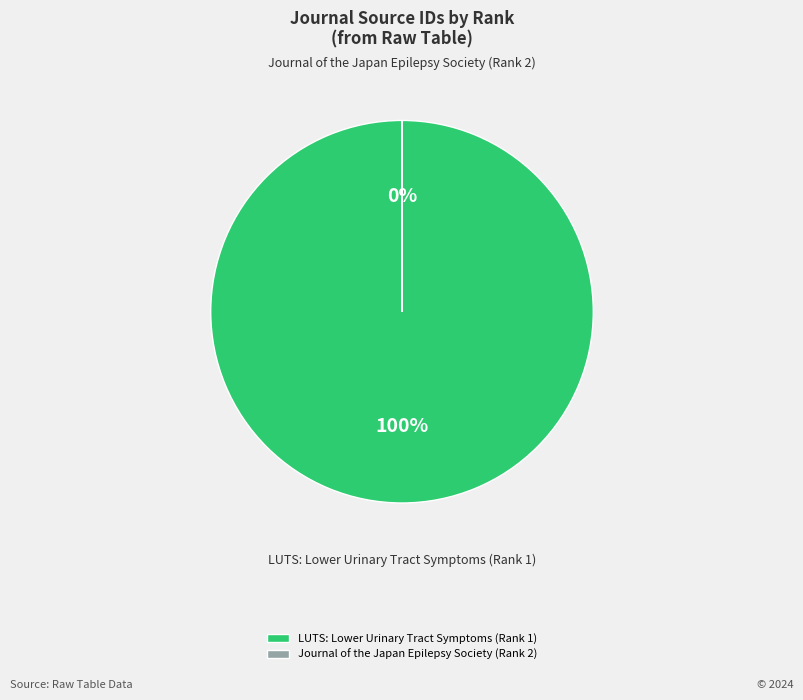

Which category has the biggest portion of the pie?

LUTS: Lower Urinary Tract Symptoms (Rank 1)